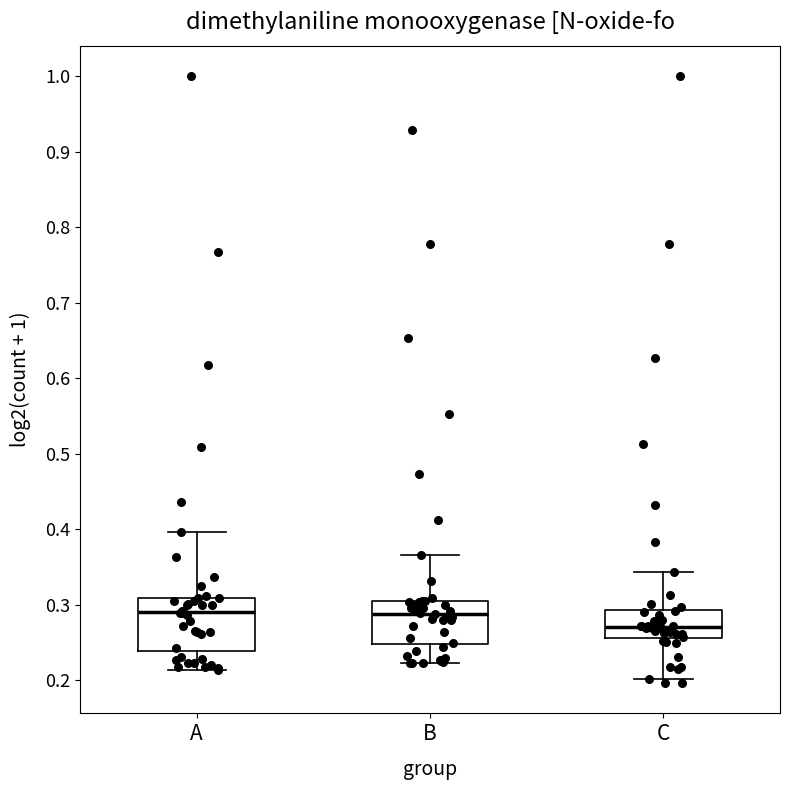

Comparing the boxes themselves (not the whiskers), which one is the tallest?

A